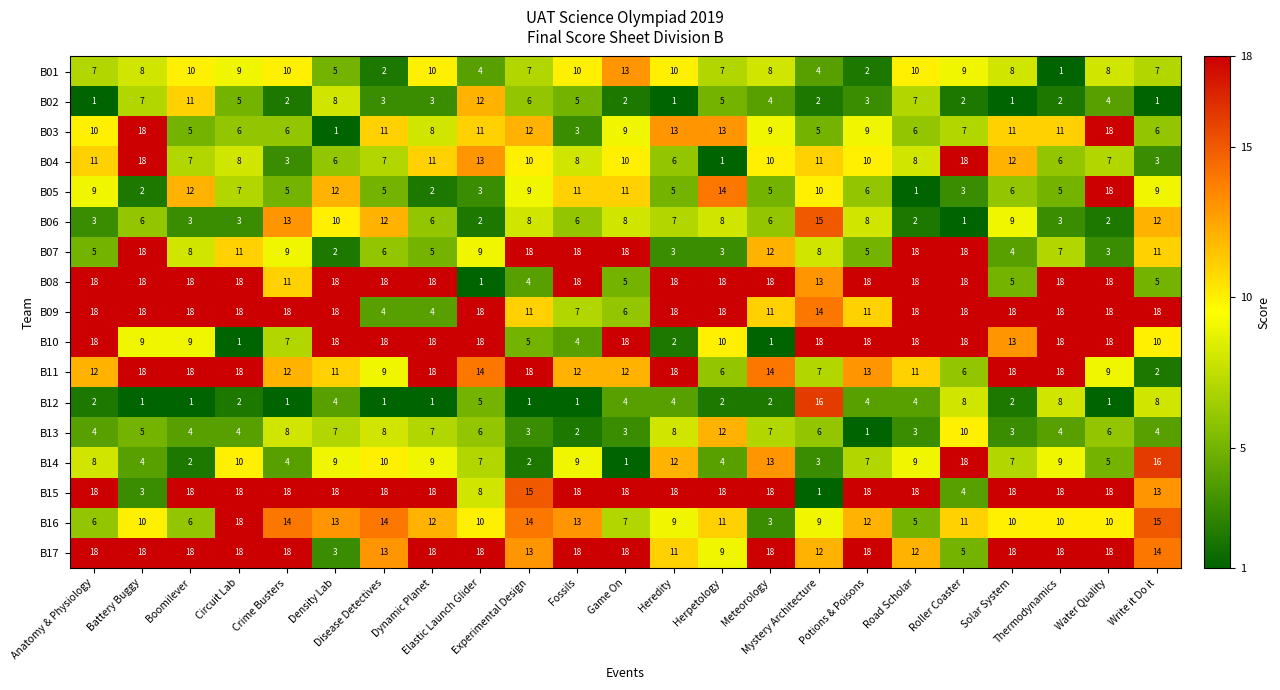

Which series has the largest total across all categories?

B15